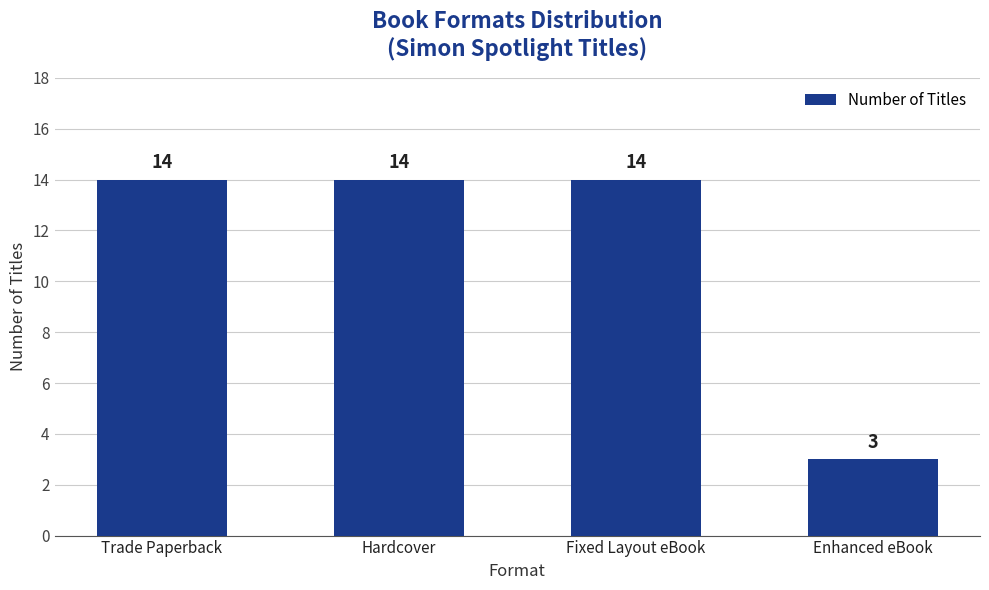

How many data points are less than 14?

1